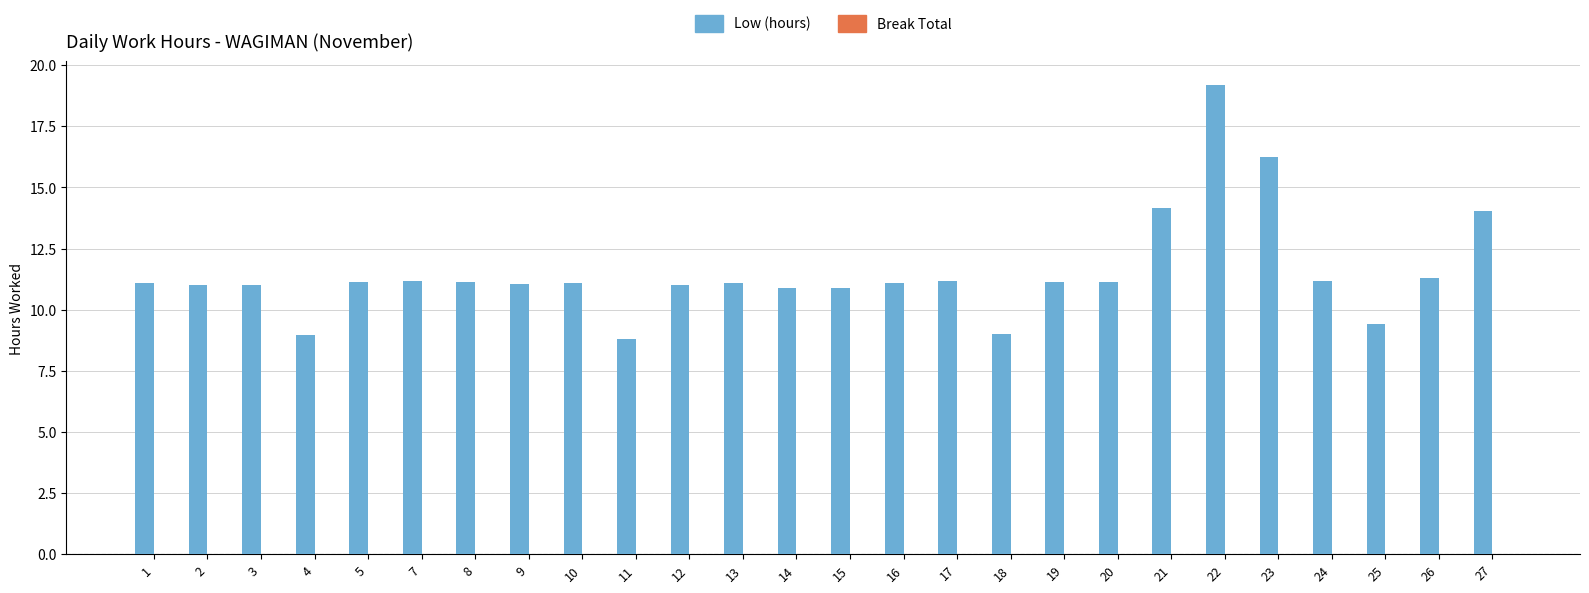

Does the chart contain any negative values?

No